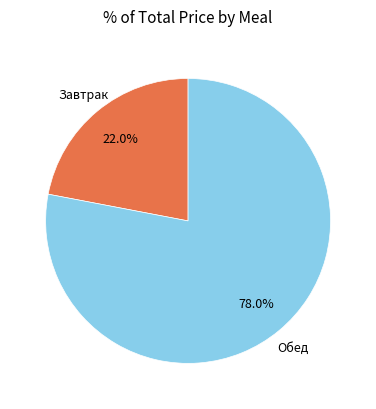

Is there any slice that represents more than half of the pie?

Yes